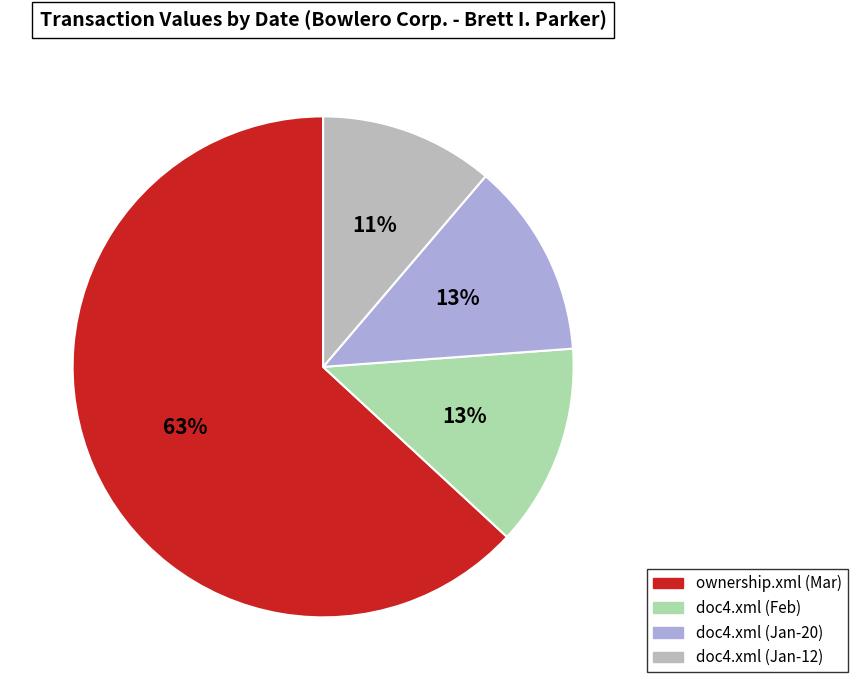

Is there any slice that represents more than half of the pie?

Yes